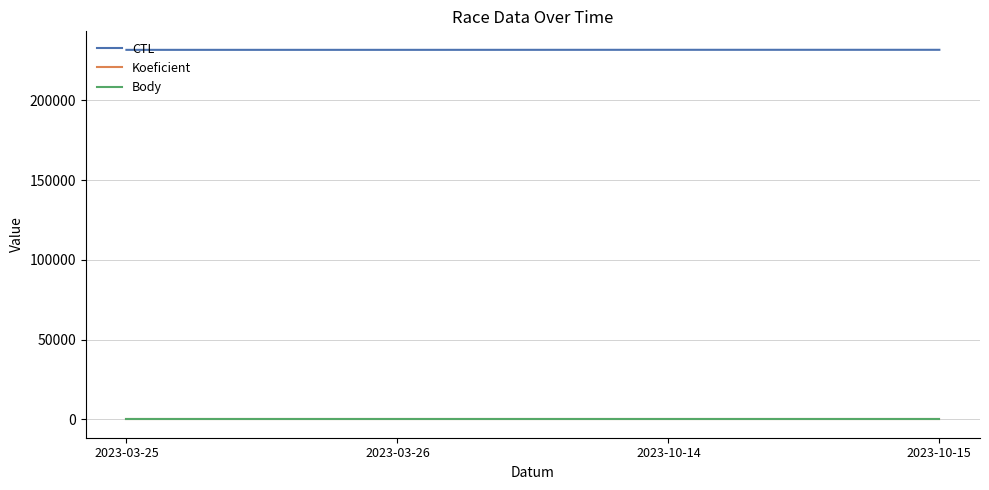

True or false: Body and CTL cross at least once.

False